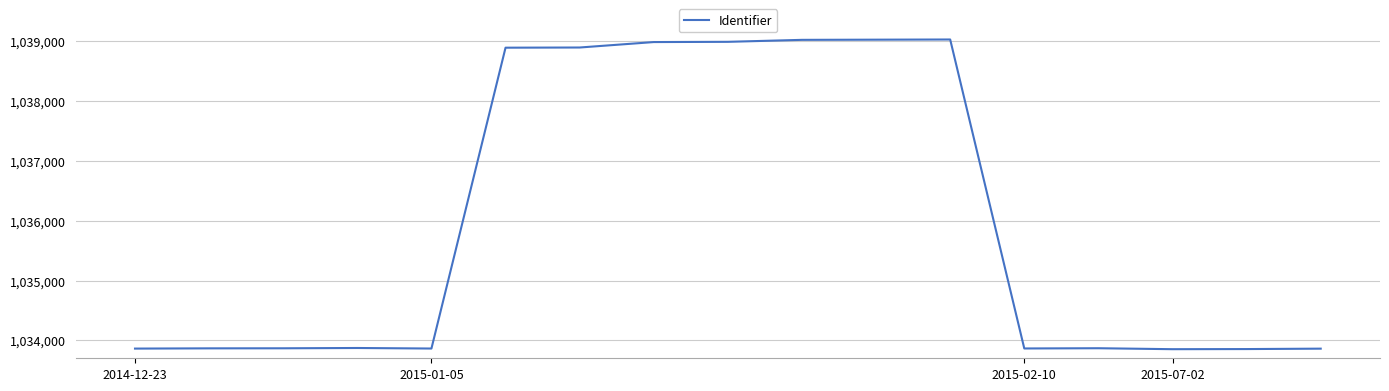

How many lines are shown in the chart?

1